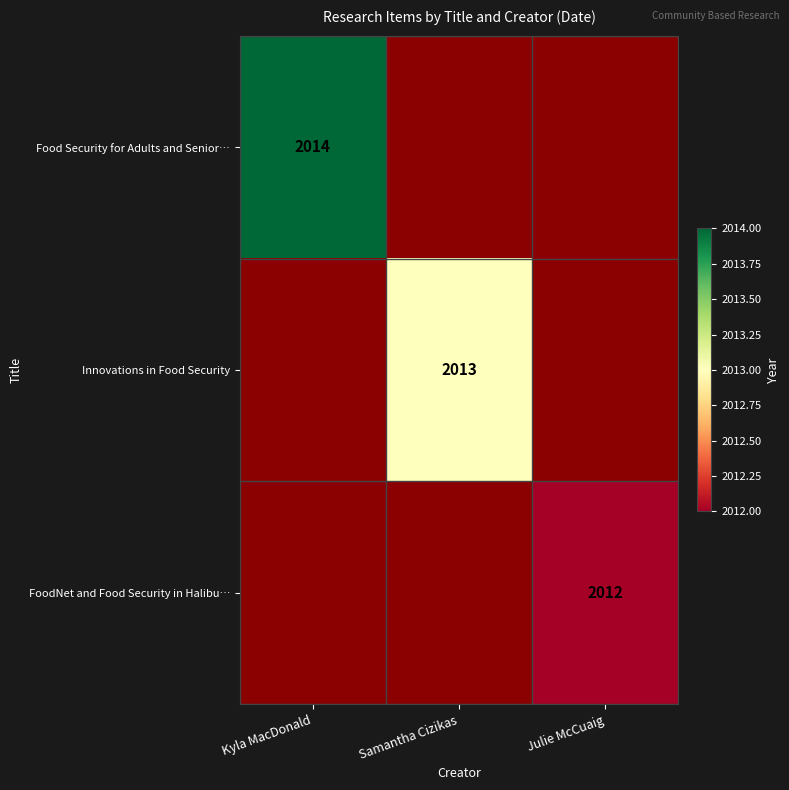

What is the maximum value shown in the chart?

2014.0